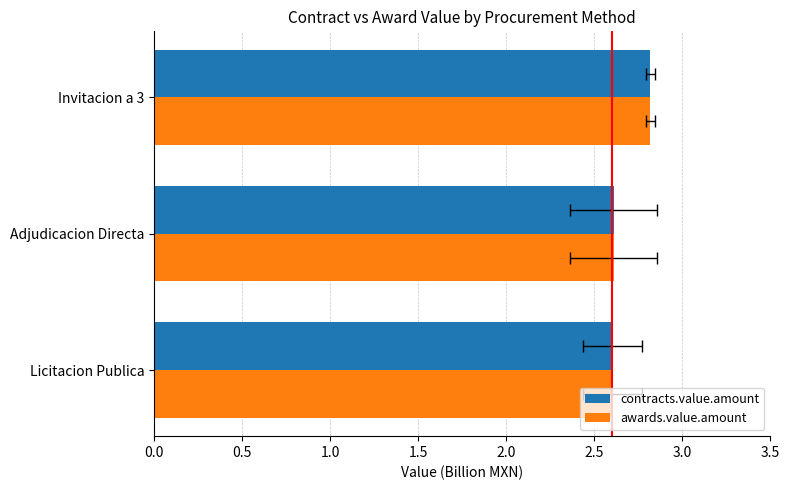

What is the total value across all series at 0.0?

5.2